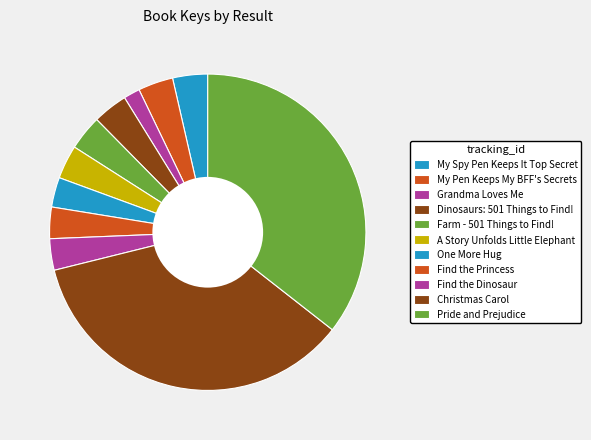

Do Farm - 501 Things to Find! and Find the Dinosaur together represent more than half of the pie?

No